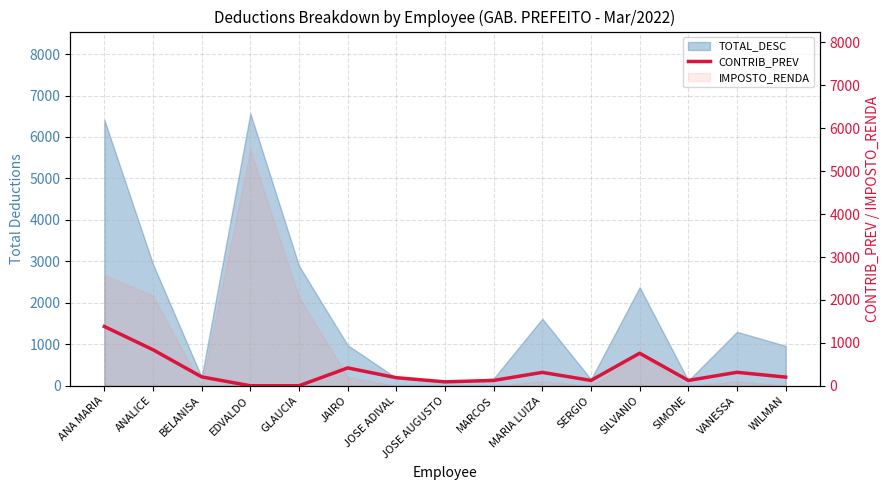

What is the sum of the values at BELANISA and SERGIO?

330.8